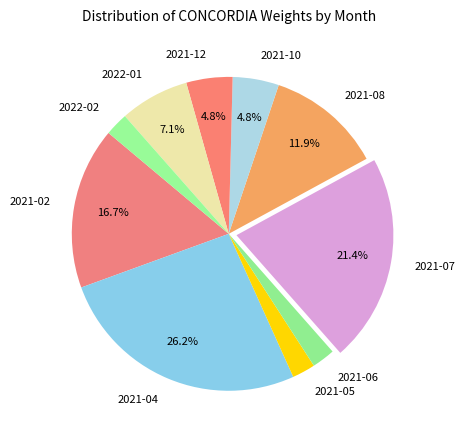

True or false: 2021-02 accounts for 4% of the total.

False